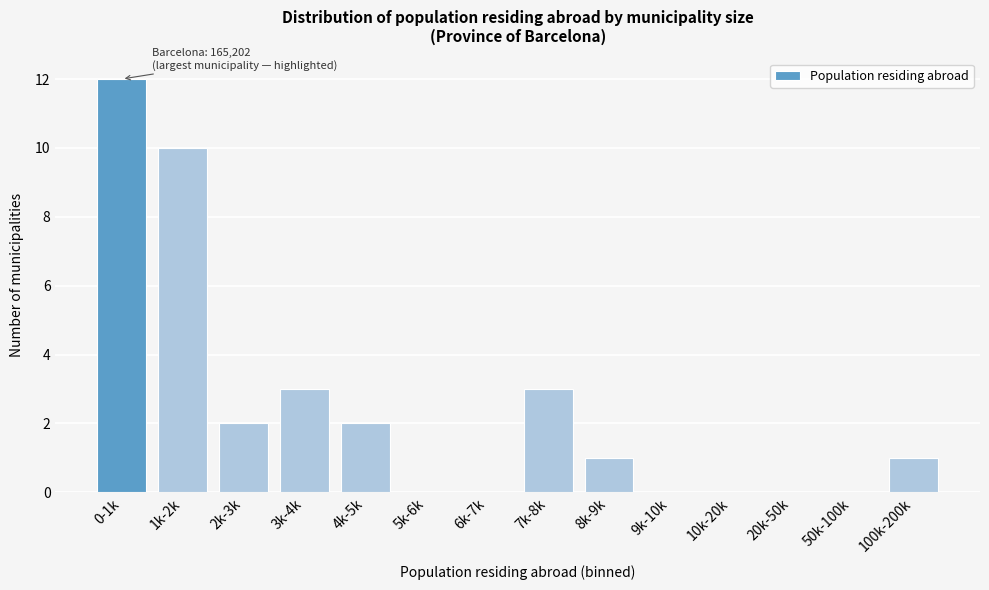

Reading left to right, transcribe all the data shown in this chart.

0-1k=12	1k-2k=10	2k-3k=2	3k-4k=3	4k-5k=2	5k-6k=0	6k-7k=0	7k-8k=3	8k-9k=1	9k-10k=0	10k-20k=0	20k-50k=0	50k-100k=0	100k-200k=1